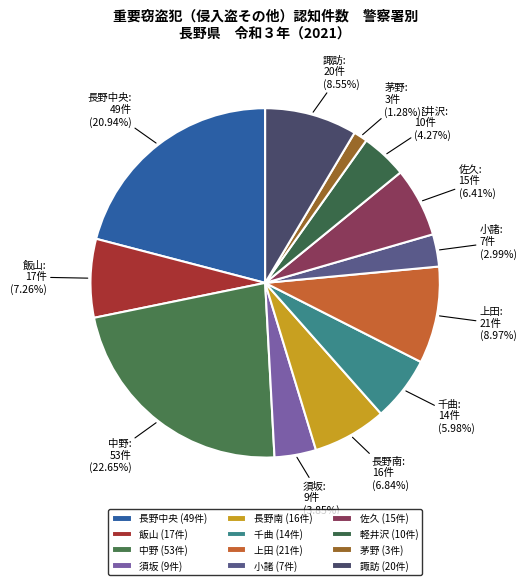

Count the number of slices in the pie.

12